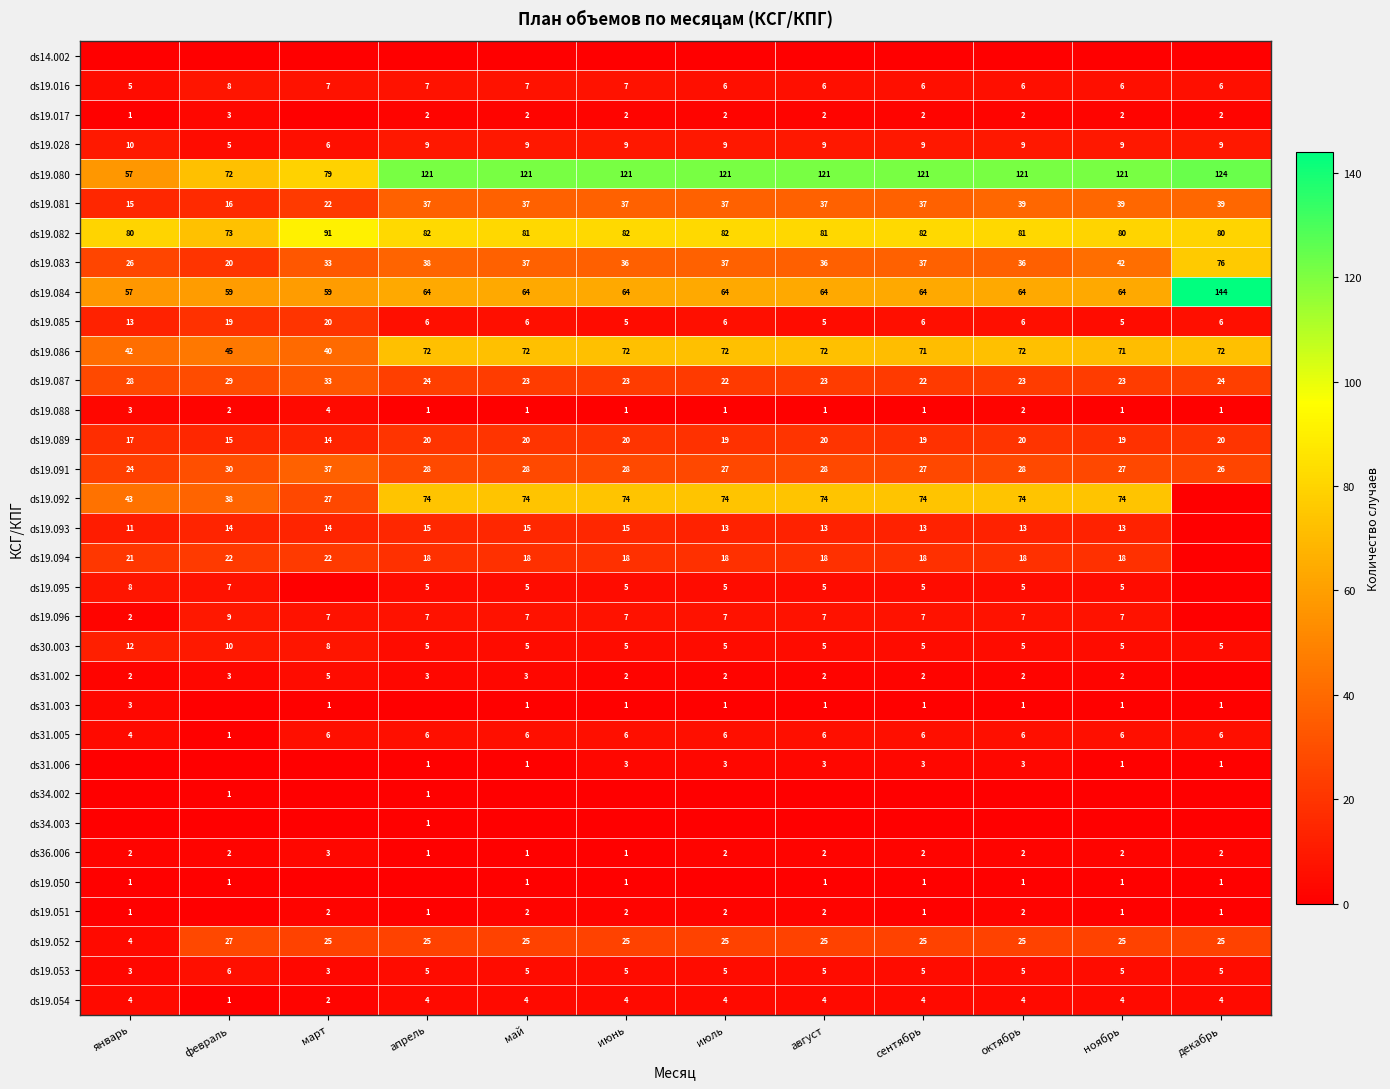

What is the spread (max minus min) of values at март?

91